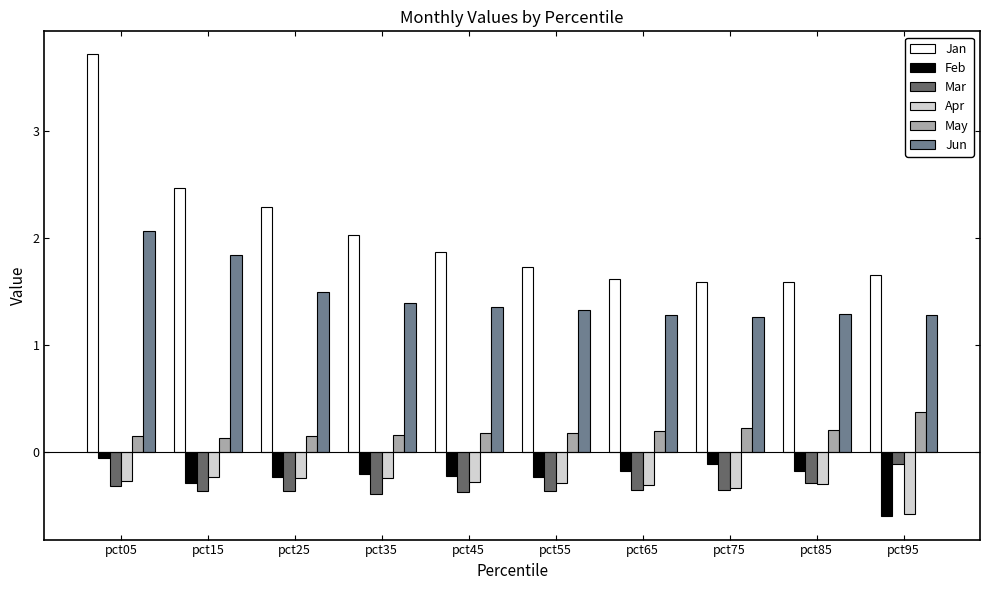

The Jan series shows 1.6 at pct75. True or false?

True